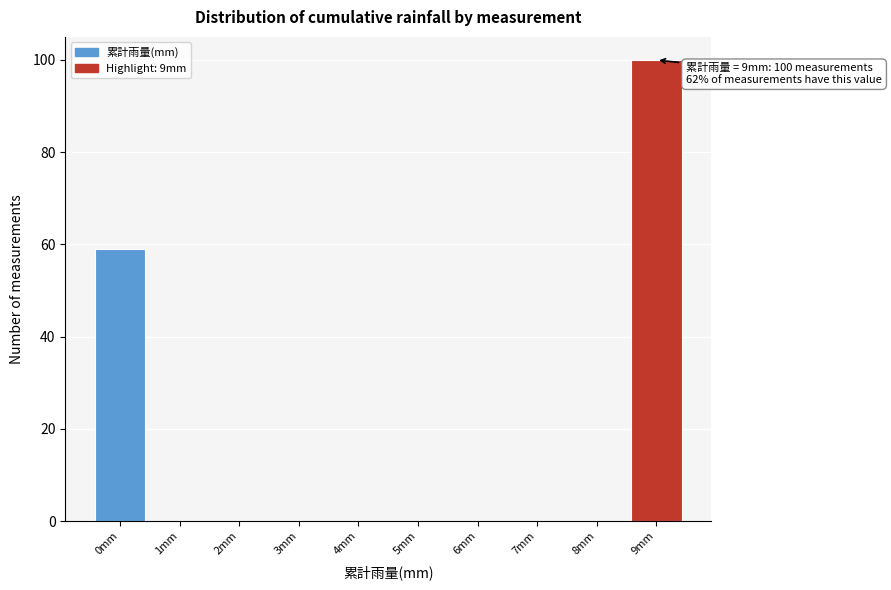

Which range on the x-axis has the tallest bar?

8.5 to 9.5